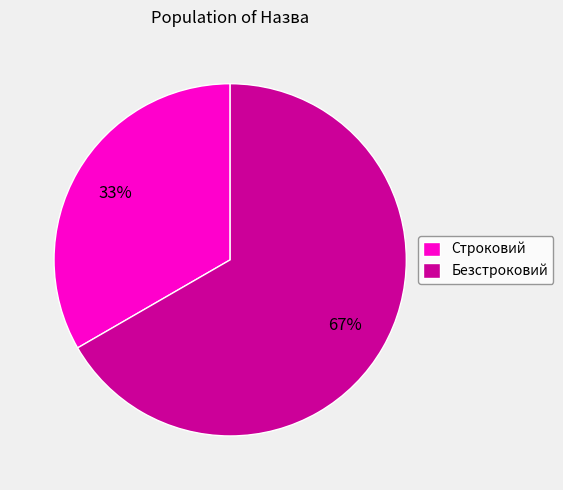

What is the largest slice in the pie chart?

Безстроковий